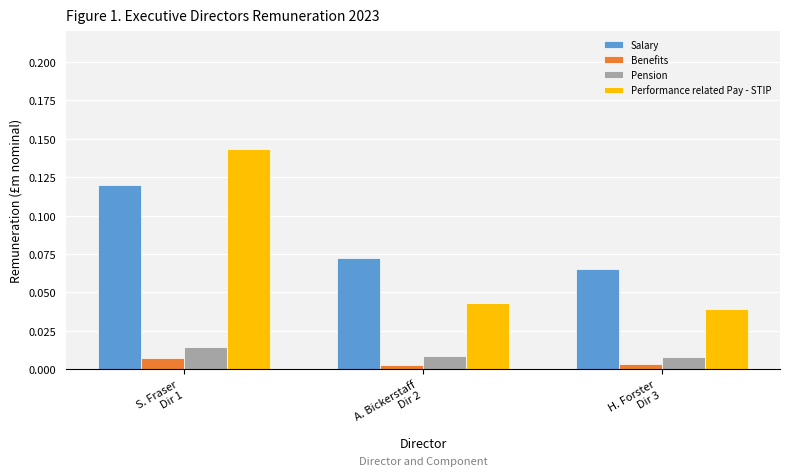

How many Performance related Pay - STIP values are between 0 and 1?

3